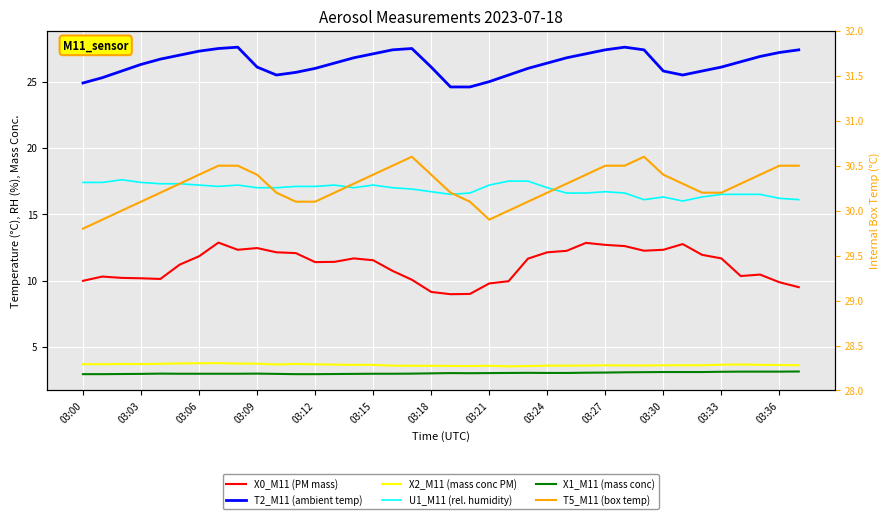

Reading left to right, extract all data points from this chart.

X0_M11 (PM mass): 10.0	10.3	10.2	10.2	10.1	11.2	11.8	12.9	12.3	12.4	12.1	12.1	11.4	11.4	11.7	11.5	10.7	10.1	9.1	9.0	9.0	9.8	9.9	11.7	12.1	12.2	12.8	12.7	12.6	12.2	12.3	12.8	11.9	11.7	10.3	10.4	9.9	9.5
T2_M11 (ambient temp): 24.9	25.3	25.8	26.3	26.7	27.0	27.3	27.5	27.6	26.1	25.5	25.7	26.0	26.4	26.8	27.1	27.4	27.5	26.1	24.6	24.6	25.0	25.5	26.0	26.4	26.8	27.1	27.4	27.6	27.4	25.8	25.5	25.8	26.1	26.5	26.9	27.2	27.4
X2_M11 (mass conc PM): 3.7	3.7	3.7	3.7	3.7	3.8	3.8	3.8	3.7	3.7	3.7	3.7	3.7	3.7	3.6	3.6	3.6	3.6	3.6	3.6	3.5	3.6	3.5	3.5	3.6	3.6	3.6	3.6	3.6	3.6	3.6	3.6	3.6	3.6	3.7	3.6	3.6	3.6
U1_M11 (rel. humidity): 17.4	17.4	17.6	17.4	17.3	17.3	17.2	17.1	17.2	17.0	17.0	17.1	17.1	17.2	17.0	17.2	17.0	16.9	16.7	16.5	16.6	17.2	17.5	17.5	17.0	16.6	16.6	16.7	16.6	16.1	16.3	16.0	16.3	16.5	16.5	16.5	16.2	16.1
X1_M11 (mass conc): 2.9	2.9	3.0	3.0	3.0	3.0	3.0	3.0	3.0	3.0	3.0	2.9	2.9	3.0	3.0	3.0	3.0	3.0	3.0	3.0	3.0	3.0	3.0	3.0	3.0	3.0	3.0	3.1	3.1	3.1	3.1	3.1	3.1	3.1	3.1	3.1	3.1	3.1
T5_M11 (box temp): 29.8	29.9	30.0	30.1	30.2	30.3	30.4	30.5	30.5	30.4	30.2	30.1	30.1	30.2	30.3	30.4	30.5	30.6	30.4	30.2	30.1	29.9	30.0	30.1	30.2	30.3	30.4	30.5	30.5	30.6	30.4	30.3	30.2	30.2	30.3	30.4	30.5	30.5